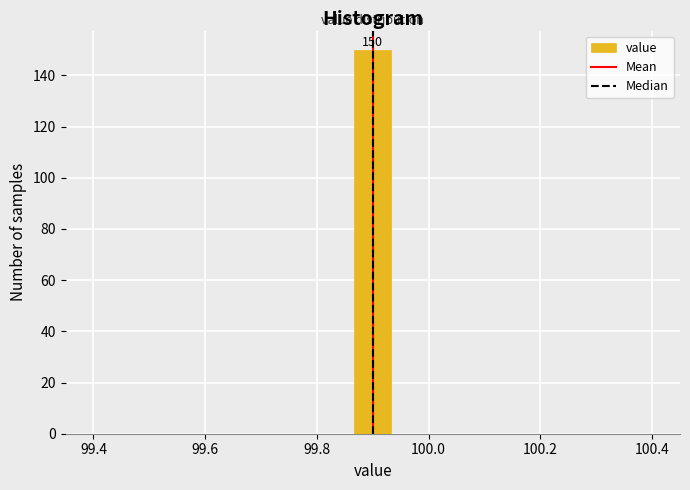

Read against the x-axis, roughly where is the centre of the tallest bar?

99.90